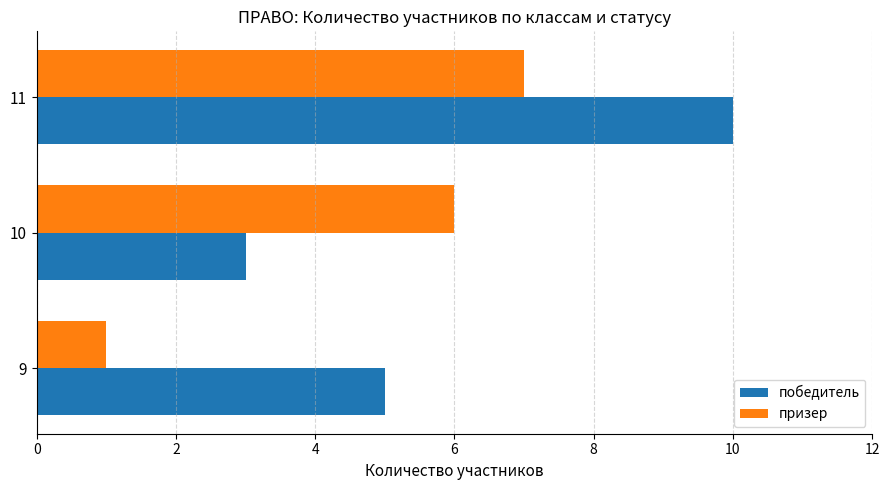

At which category is the sum across all series the highest?

11